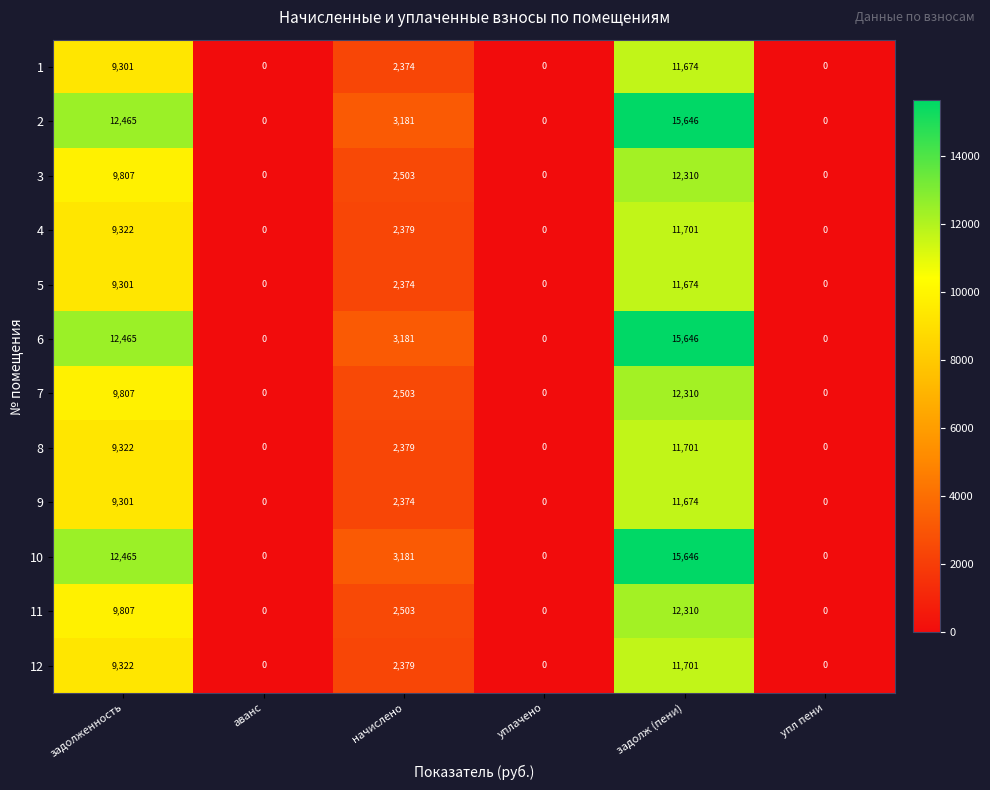

What is the spread (max minus min) of values at задолженность?

3164